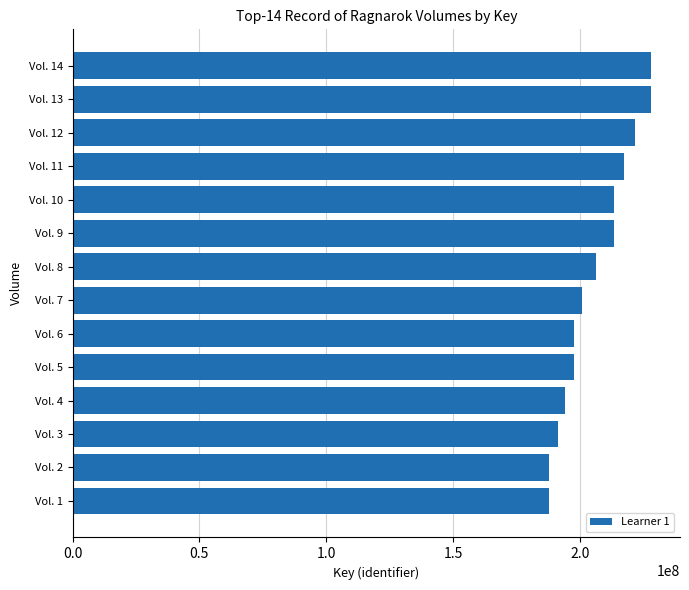

What is the value of the 14th bar from the top?

187835389